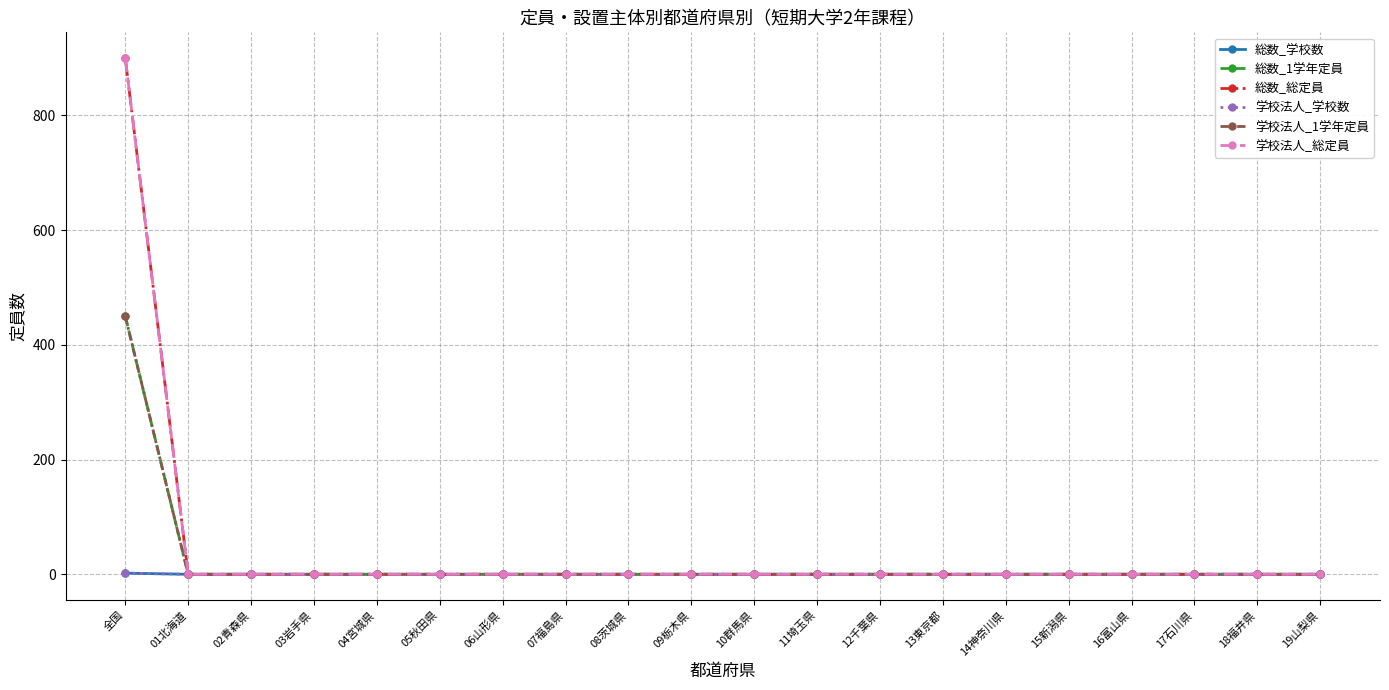

Reading right to left, list all the values displayed in this chart.

総数_学校数: 0	0	0	0	0	0	0	0	0	0	0	0	0	0	0	0	0	0	0	2
総数_1学年定員: 0	0	0	0	0	0	0	0	0	0	0	0	0	0	0	0	0	0	0	450
総数_総定員: 0	0	0	0	0	0	0	0	0	0	0	0	0	0	0	0	0	0	0	900
学校法人_学校数: 0	0	0	0	0	0	0	0	0	0	0	0	0	0	0	0	0	0	0	2
学校法人_1学年定員: 0	0	0	0	0	0	0	0	0	0	0	0	0	0	0	0	0	0	0	450
学校法人_総定員: 0	0	0	0	0	0	0	0	0	0	0	0	0	0	0	0	0	0	0	900